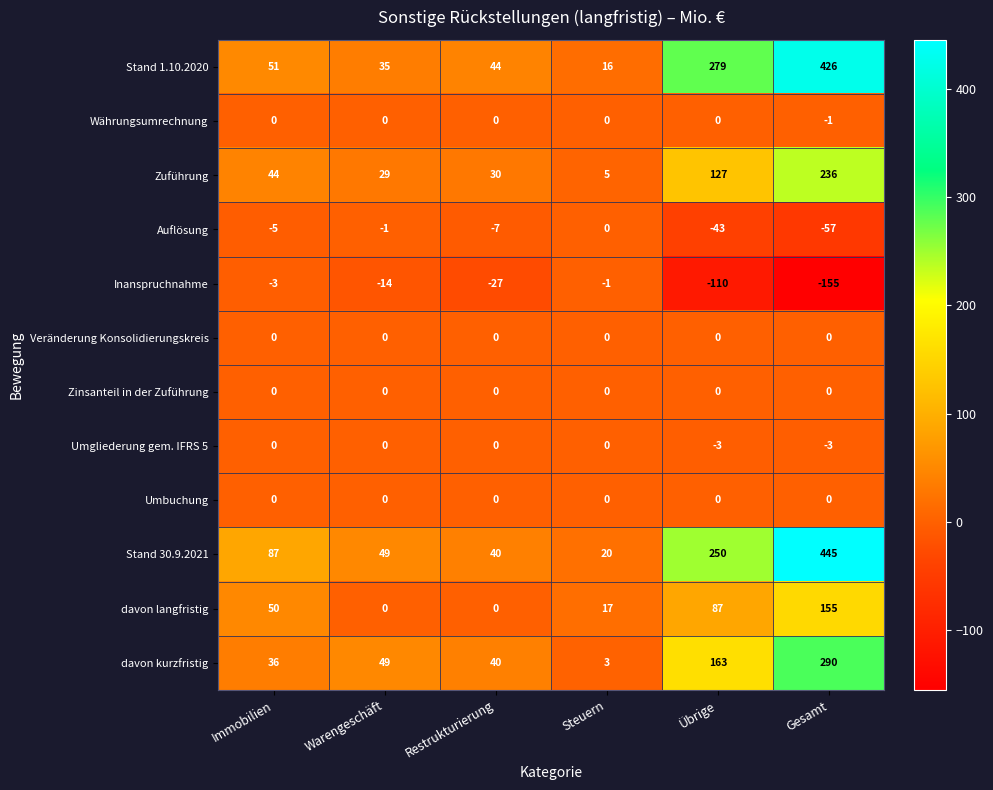

What is the sum of all davon langfristig values?

309